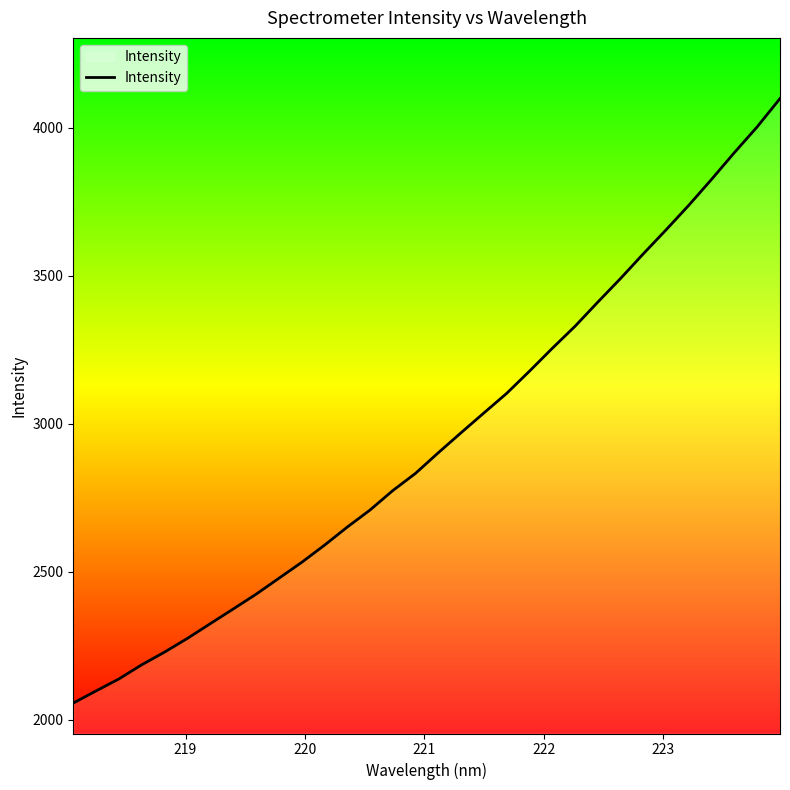

How many lines are shown in the chart?

1